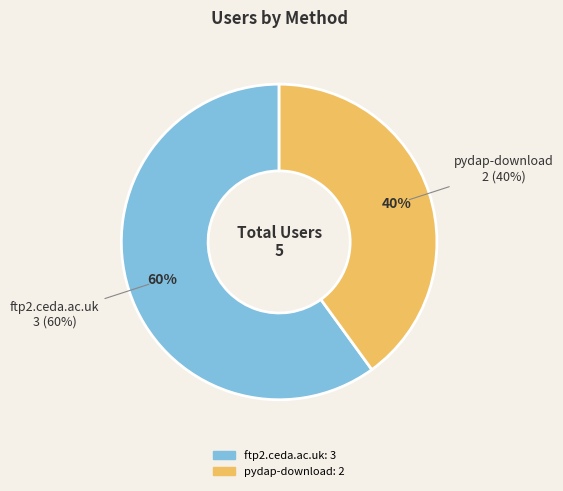

Which has a higher value, pydap-download or ftp2.ceda.ac.uk?

ftp2.ceda.ac.uk